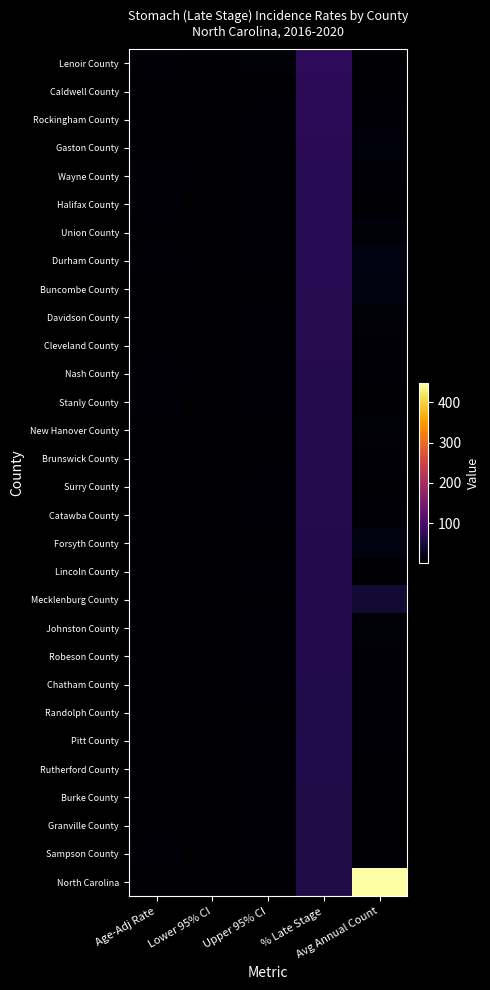

Reading right to left, extract all data points from this chart.

Lenoir County: Avg Annual Count=4.0	% Late Stage=73.1	Upper 95% CI=8.9	Lower 95% CI=3.2	Age-Adj Rate=5.5
Caldwell County: Avg Annual Count=4.0	% Late Stage=69.2	Upper 95% CI=4.6	Lower 95% CI=1.6	Age-Adj Rate=2.8
Rockingham County: Avg Annual Count=6.0	% Late Stage=68.3	Upper 95% CI=5.6	Lower 95% CI=2.5	Age-Adj Rate=3.7
Gaston County: Avg Annual Count=11.0	% Late Stage=67.9	Upper 95% CI=5.1	Lower 95% CI=2.9	Age-Adj Rate=3.8
Wayne County: Avg Annual Count=7.0	% Late Stage=66.1	Upper 95% CI=7.2	Lower 95% CI=3.6	Age-Adj Rate=5.2
Halifax County: Avg Annual Count=4.0	% Late Stage=65.5	Upper 95% CI=8.1	Lower 95% CI=2.9	Age-Adj Rate=5.0
Union County: Avg Annual Count=10.0	% Late Stage=64.9	Upper 95% CI=5.1	Lower 95% CI=2.8	Age-Adj Rate=3.8
Durham County: Avg Annual Count=16.0	% Late Stage=64.5	Upper 95% CI=6.3	Lower 95% CI=4.0	Age-Adj Rate=5.1
Buncombe County: Avg Annual Count=12.0	% Late Stage=63.4	Upper 95% CI=4.3	Lower 95% CI=2.5	Age-Adj Rate=3.3
Davidson County: Avg Annual Count=9.0	% Late Stage=63.2	Upper 95% CI=5.2	Lower 95% CI=2.7	Age-Adj Rate=3.8
Cleveland County: Avg Annual Count=6.0	% Late Stage=63.0	Upper 95% CI=6.5	Lower 95% CI=3.0	Age-Adj Rate=4.5
Nash County: Avg Annual Count=6.0	% Late Stage=62.5	Upper 95% CI=7.4	Lower 95% CI=3.3	Age-Adj Rate=5.0
Stanly County: Avg Annual Count=4.0	% Late Stage=62.5	Upper 95% CI=8.2	Lower 95% CI=3.1	Age-Adj Rate=5.2
New Hanover County: Avg Annual Count=10.0	% Late Stage=62.3	Upper 95% CI=4.2	Lower 95% CI=2.3	Age-Adj Rate=3.1
Brunswick County: Avg Annual Count=6.0	% Late Stage=62.0	Upper 95% CI=3.5	Lower 95% CI=1.5	Age-Adj Rate=2.3
Surry County: Avg Annual Count=4.0	% Late Stage=61.8	Upper 95% CI=6.1	Lower 95% CI=2.3	Age-Adj Rate=3.8
Catawba County: Avg Annual Count=7.0	% Late Stage=61.4	Upper 95% CI=5.1	Lower 95% CI=2.5	Age-Adj Rate=3.6
Forsyth County: Avg Annual Count=15.0	% Late Stage=59.7	Upper 95% CI=4.3	Lower 95% CI=2.6	Age-Adj Rate=3.4
Lincoln County: Avg Annual Count=4.0	% Late Stage=59.5	Upper 95% CI=6.5	Lower 95% CI=2.6	Age-Adj Rate=4.2
Mecklenburg County: Avg Annual Count=42.0	% Late Stage=59.5	Upper 95% CI=4.6	Lower 95% CI=3.4	Age-Adj Rate=4.0
Johnston County: Avg Annual Count=10.0	% Late Stage=59.3	Upper 95% CI=6.0	Lower 95% CI=3.3	Age-Adj Rate=4.5
Robeson County: Avg Annual Count=6.0	% Late Stage=59.3	Upper 95% CI=6.4	Lower 95% CI=3.0	Age-Adj Rate=4.5
Chatham County: Avg Annual Count=5.0	% Late Stage=58.5	Upper 95% CI=5.5	Lower 95% CI=2.2	Age-Adj Rate=3.5
Randolph County: Avg Annual Count=6.0	% Late Stage=58.5	Upper 95% CI=4.8	Lower 95% CI=2.2	Age-Adj Rate=3.3
Pitt County: Avg Annual Count=7.0	% Late Stage=58.1	Upper 95% CI=5.2	Lower 95% CI=2.6	Age-Adj Rate=3.7
Rutherford County: Avg Annual Count=4.0	% Late Stage=57.9	Upper 95% CI=6.9	Lower 95% CI=2.6	Age-Adj Rate=4.3
Burke County: Avg Annual Count=4.0	% Late Stage=57.1	Upper 95% CI=5.4	Lower 95% CI=2.0	Age-Adj Rate=3.4
Granville County: Avg Annual Count=3.0	% Late Stage=57.1	Upper 95% CI=6.4	Lower 95% CI=2.1	Age-Adj Rate=3.8
Sampson County: Avg Annual Count=4.0	% Late Stage=56.8	Upper 95% CI=8.4	Lower 95% CI=3.2	Age-Adj Rate=5.3
North Carolina: Avg Annual Count=449.0	% Late Stage=57.0	Upper 95% CI=3.7	Lower 95% CI=3.4	Age-Adj Rate=3.6